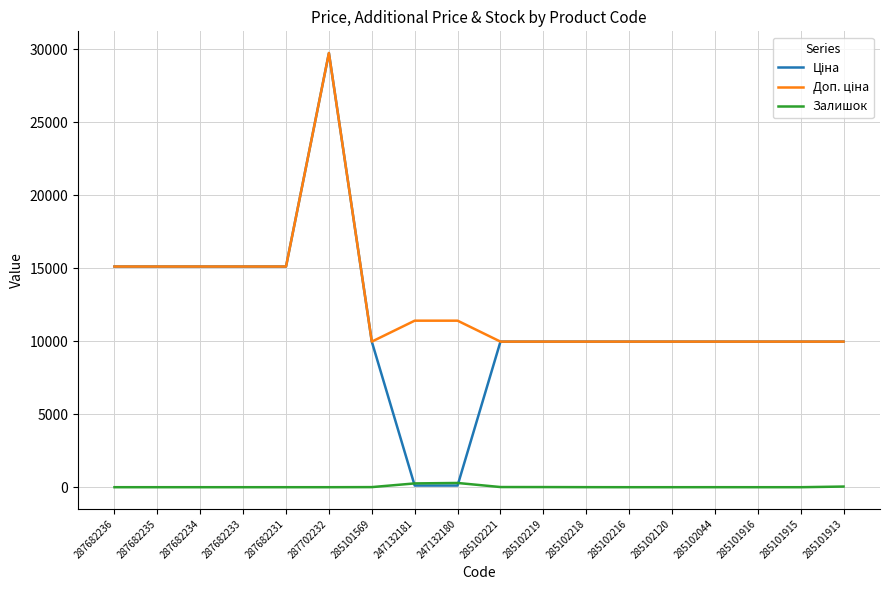

How many lines are shown in the chart?

3